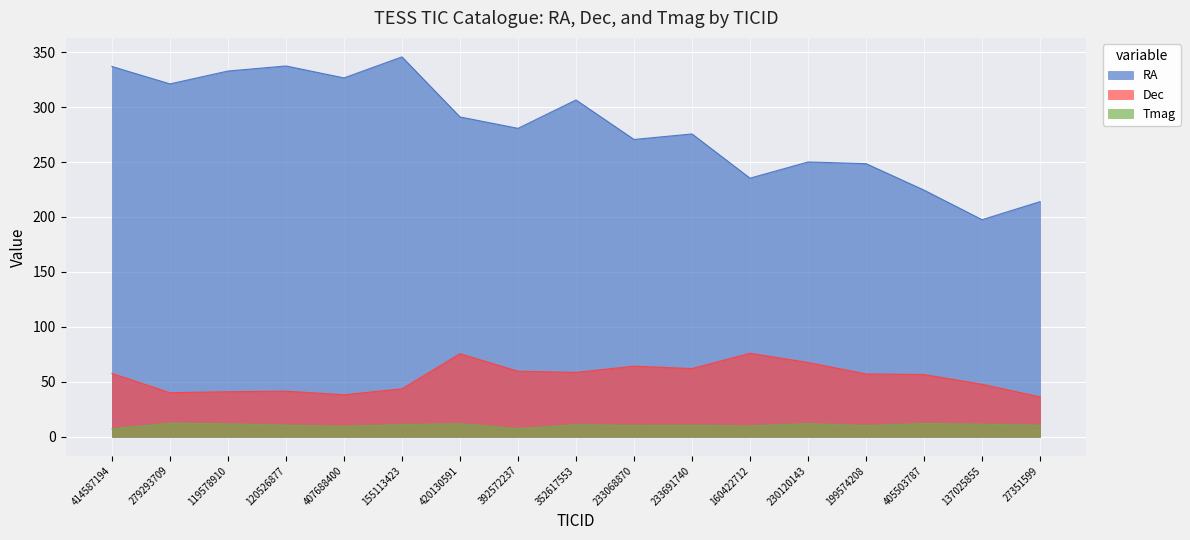

Which series has the largest range (max minus min)?

RA